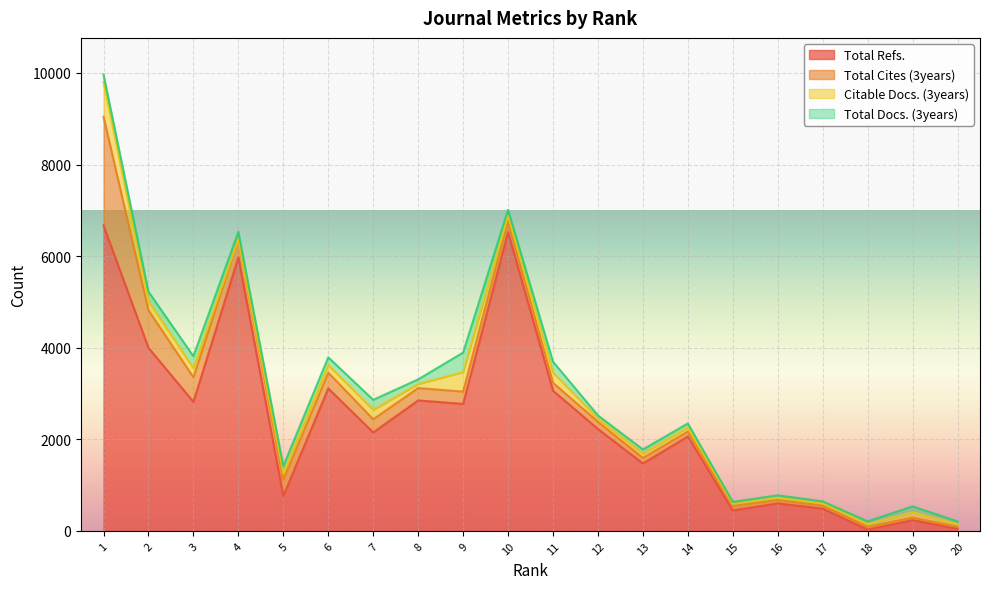

At 18, list the series in order from smallest to largest.

Total Refs., Citable Docs. (3years), Total Docs. (3years), Total Cites (3years)